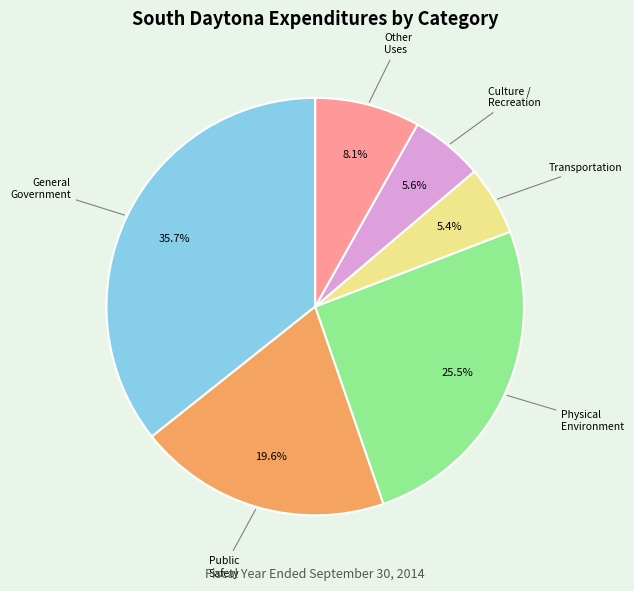

Is there a majority slice in this chart?

No